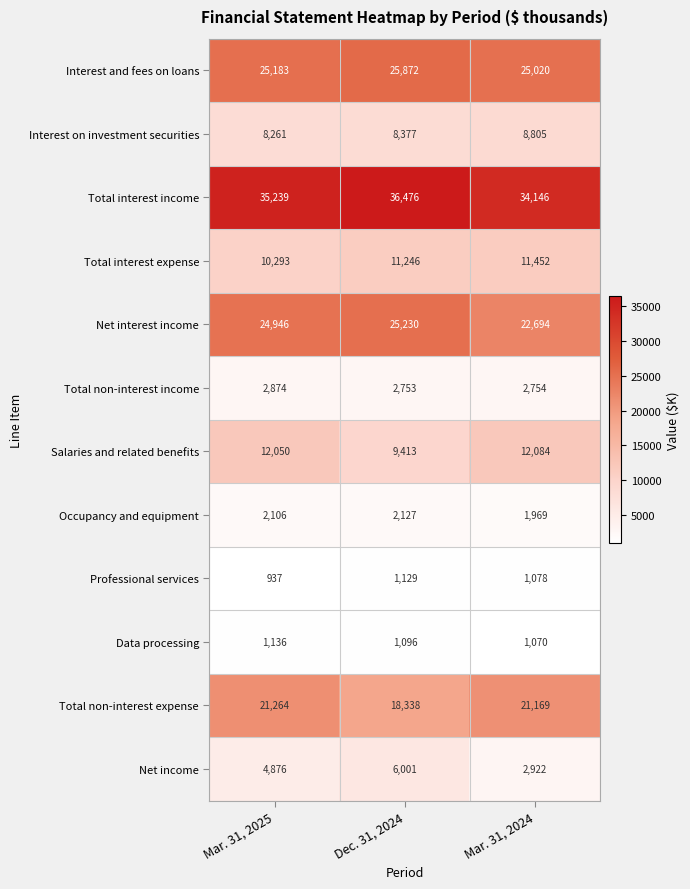

Count the number of data series in this chart.

12